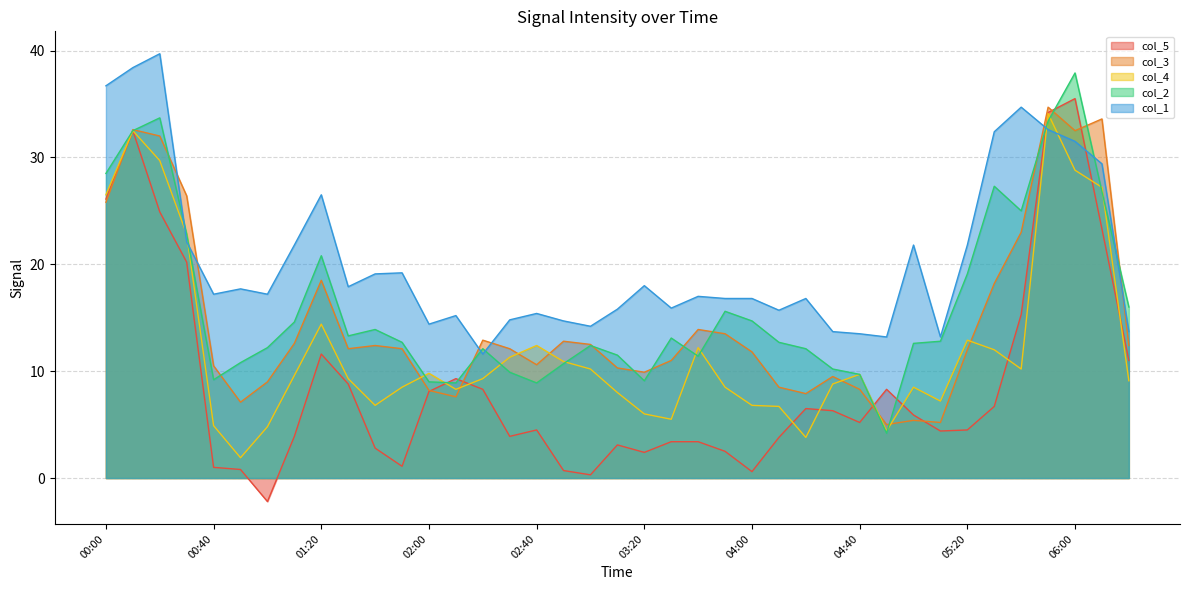

What is the sum of all col_2 values?

632.1